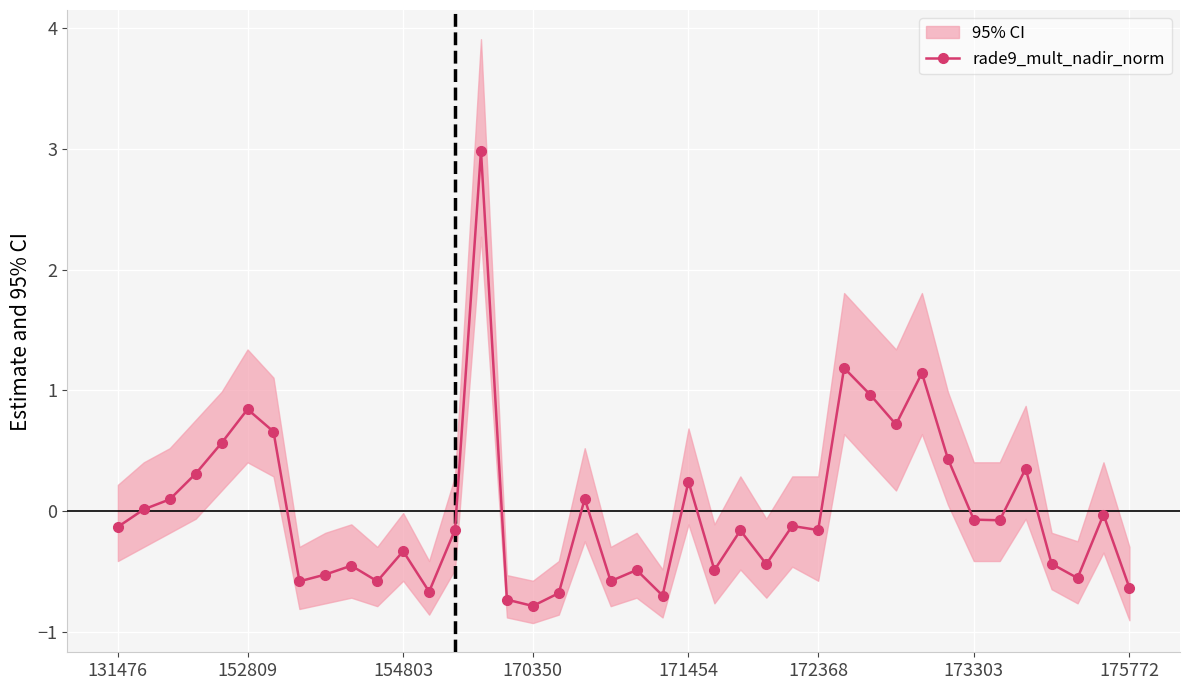

What is the minimum value for rade9_mult_nadir_norm?

-0.8